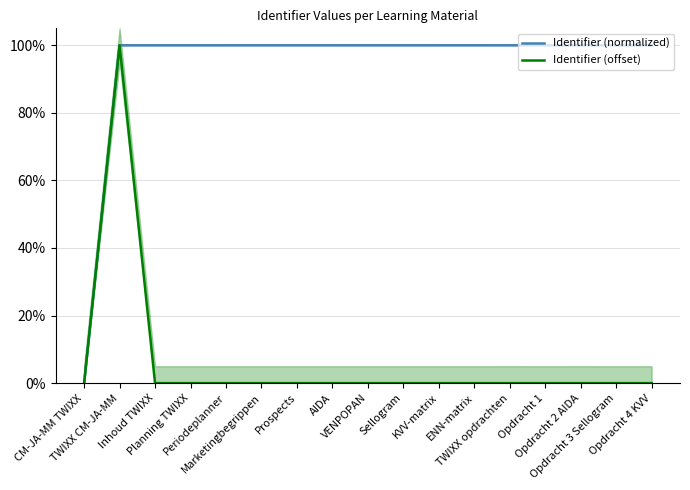

Does the chart have visible grid lines?

Yes